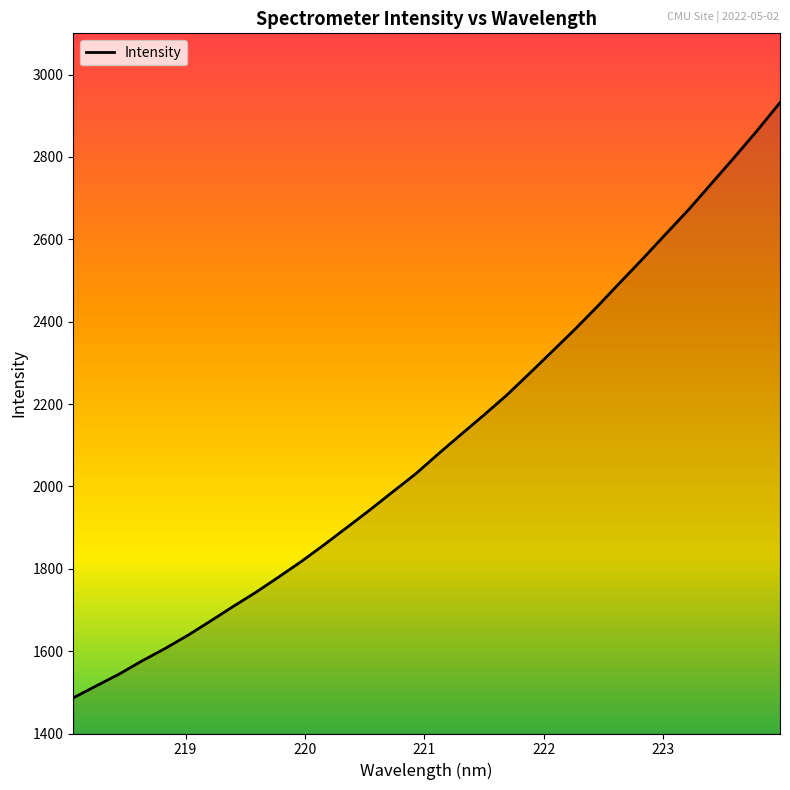

What is the difference between the maximum and minimum values?

1445.3